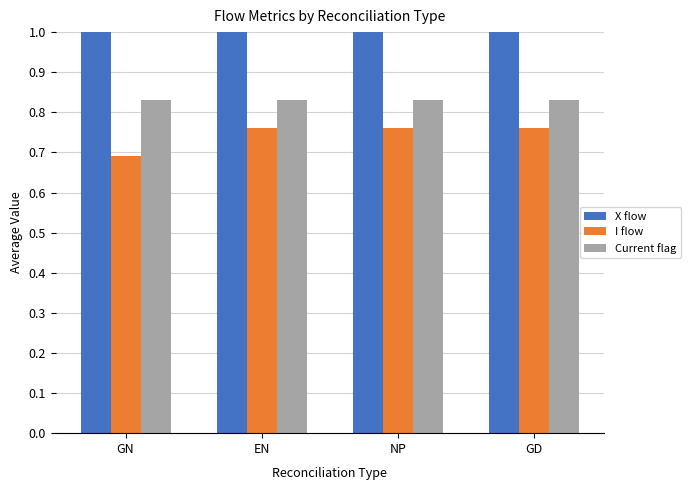

Read the X flow value at GD.

1.0